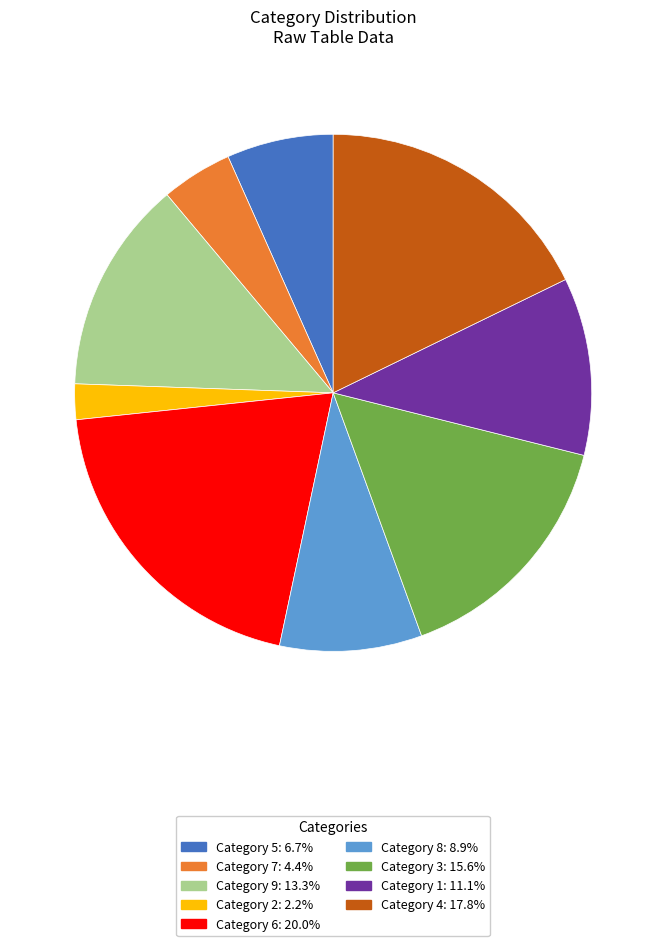

Does any single category account for the majority?

No